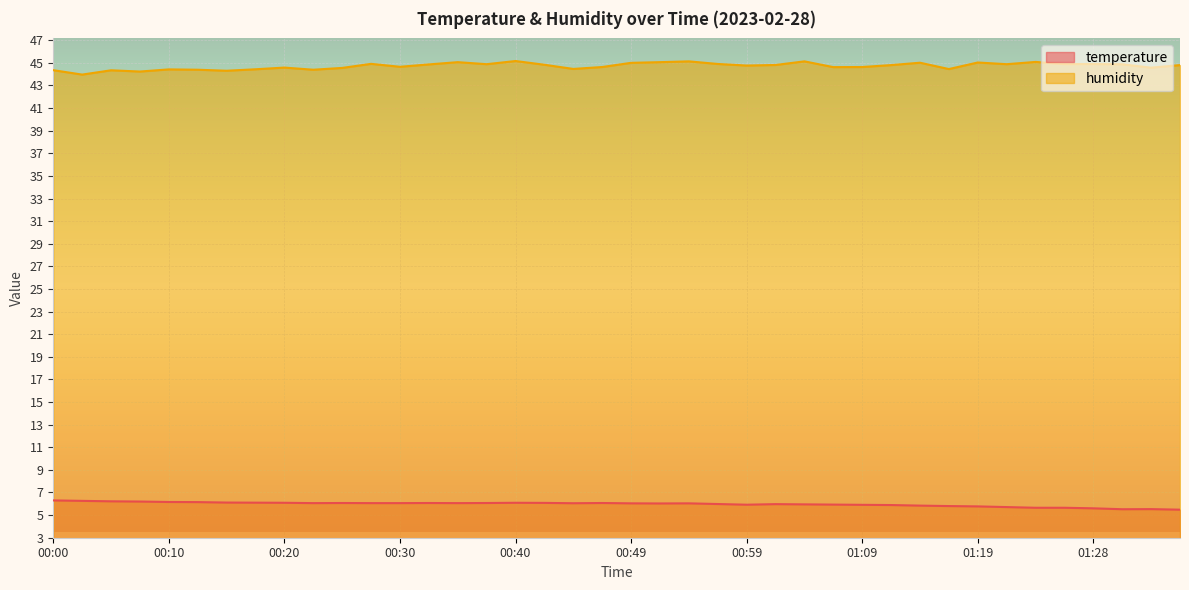

True or false: temperature and humidity intersect in this chart.

False